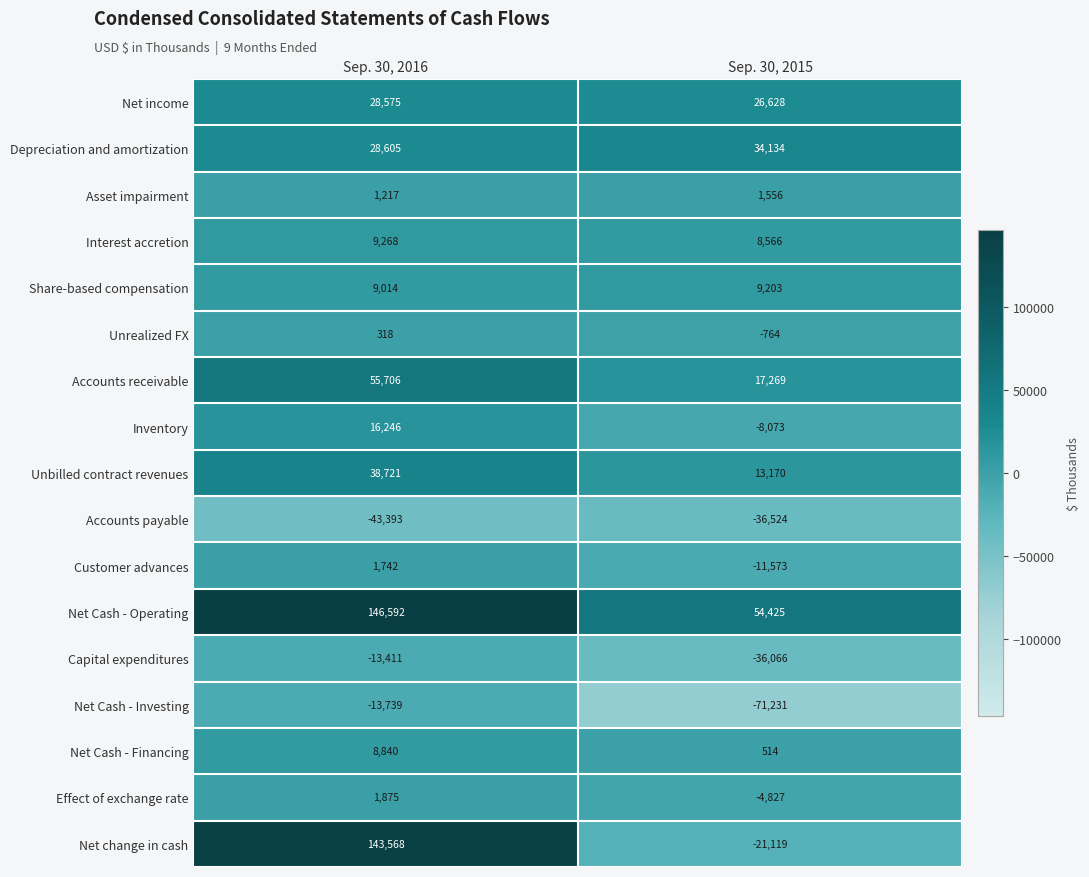

What is the difference between the highest and lowest values at Sep. 30, 2016?

189985